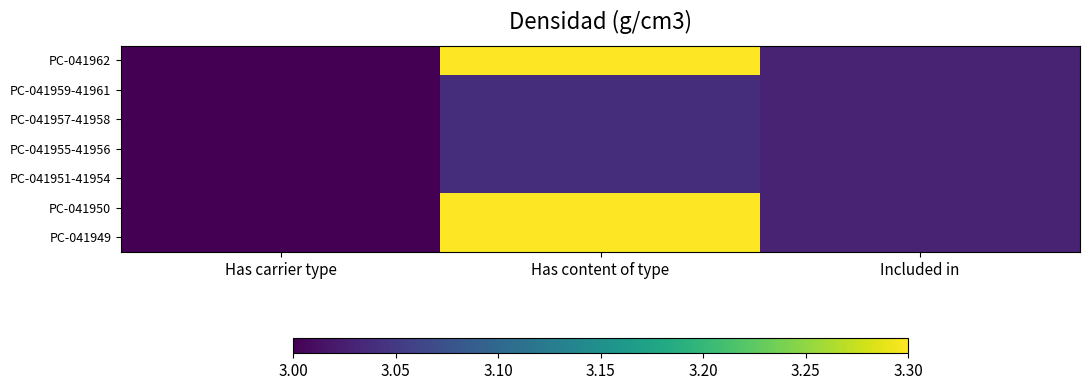

Between Included in and Has content of type, which is larger?

Has content of type